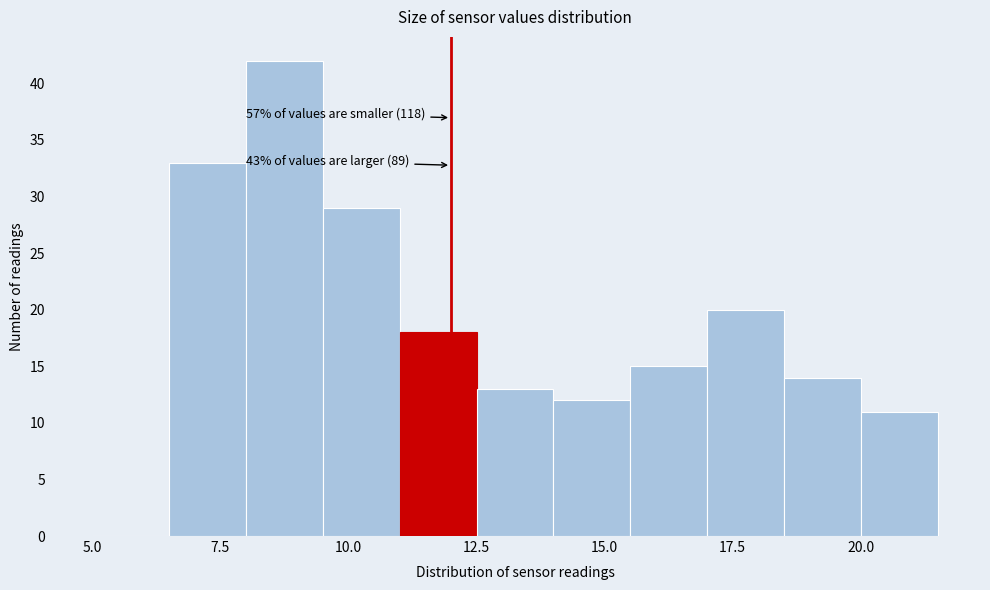

Around what value on the x-axis is the tallest bar? Give the approximate position of its centre, as read against the axis.

9.0